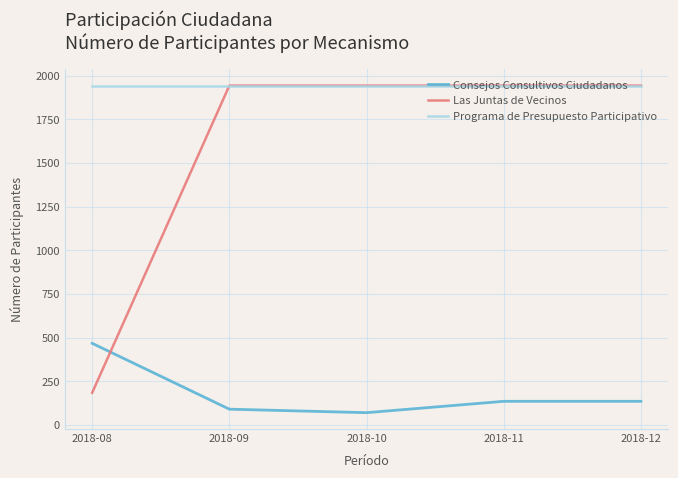

What is the maximum value for Consejos Consultivos Ciudadanos?

468